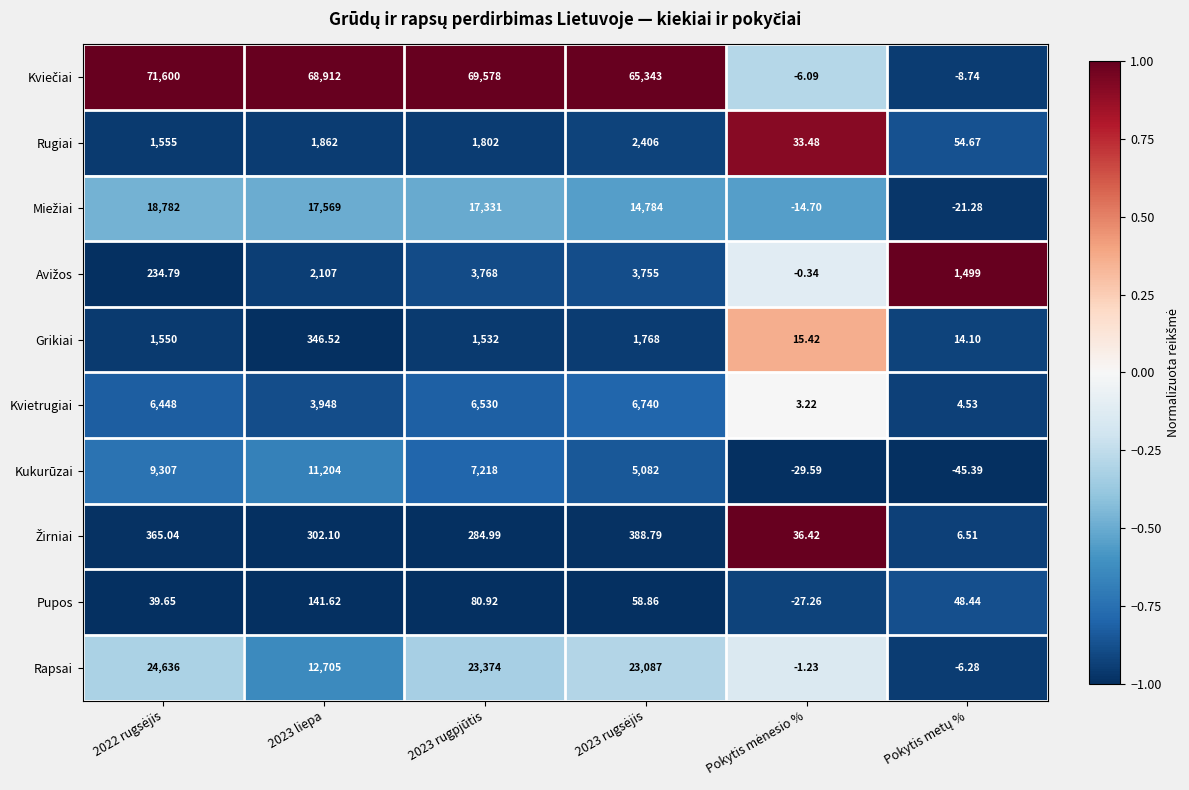

How many categories are shown in the chart?

6